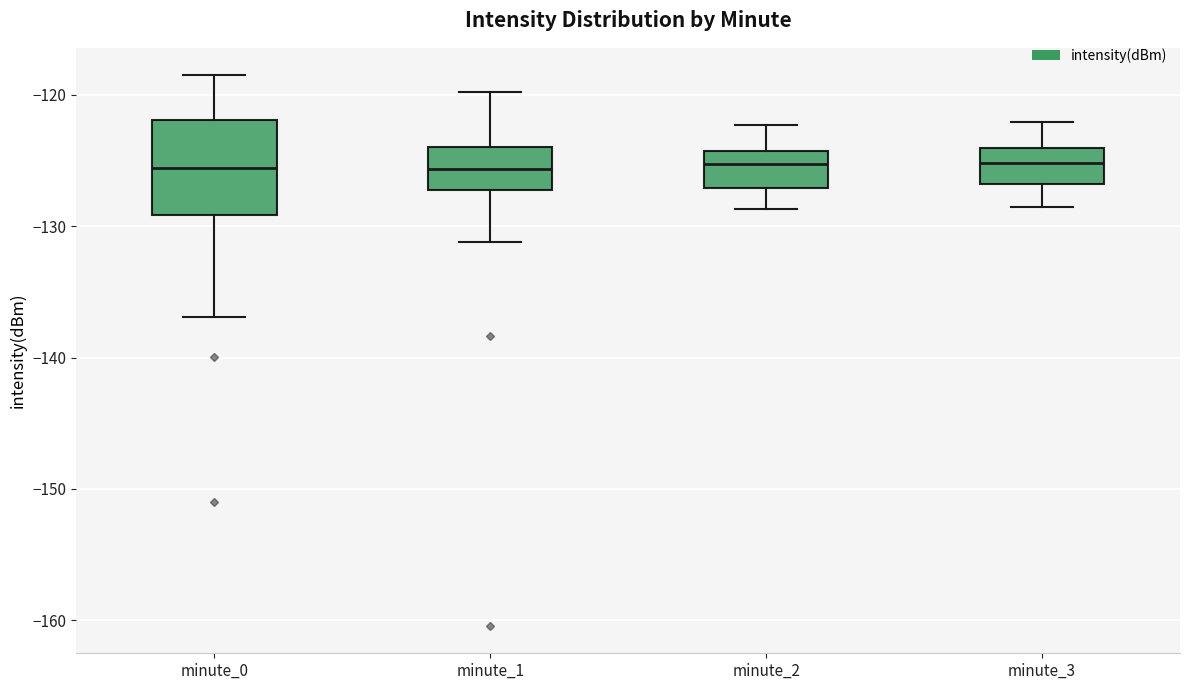

Reading left to right, transcribe this box plot: for each box, give where its median line is, the range the box spans, and where its two whiskers end, as read against the y-axis. The values are not printed on the chart, so give them approximately, as read against the axis.

minute_0: median -126, box -129 to -122, whiskers -137 to -119
minute_1: median -126, box -127 to -124, whiskers -131 to -120
minute_2: median -125, box -127 to -124, whiskers -129 to -122
minute_3: median -125, box -127 to -124, whiskers -128 to -122